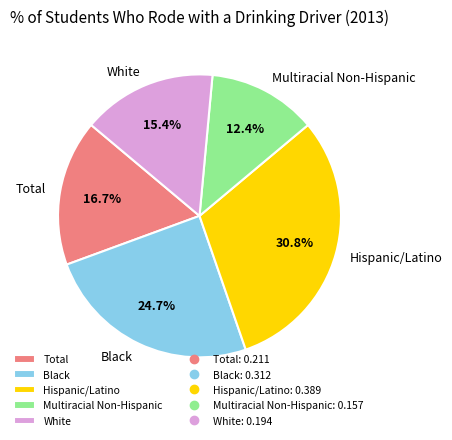

How many slices are in this pie chart?

5